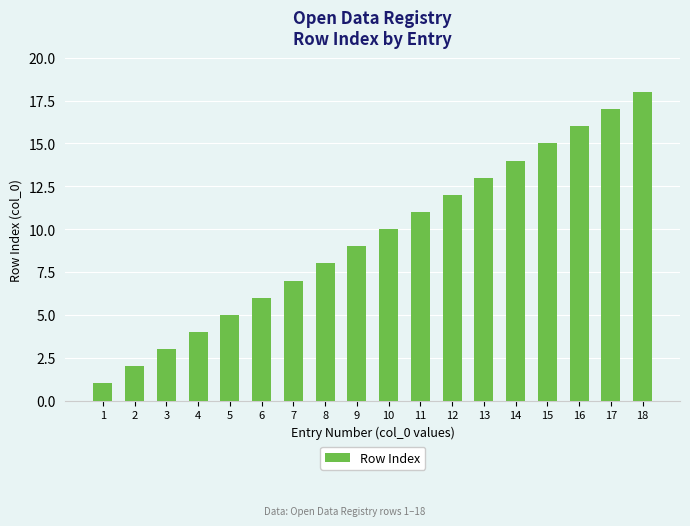

What is the difference between the values at 3 and 12?

9